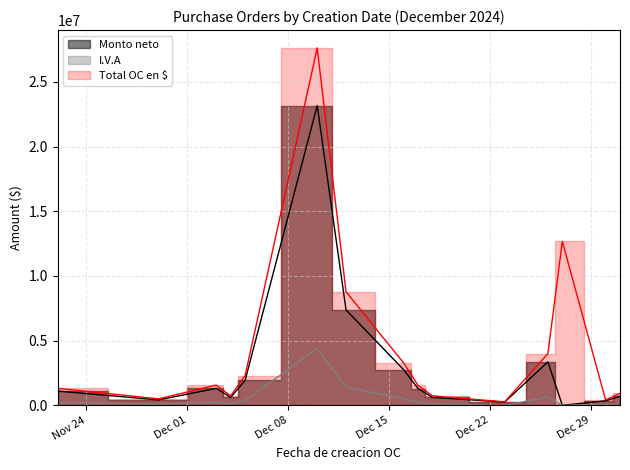

How many interior local valleys does the Total OC en $ series have?

4